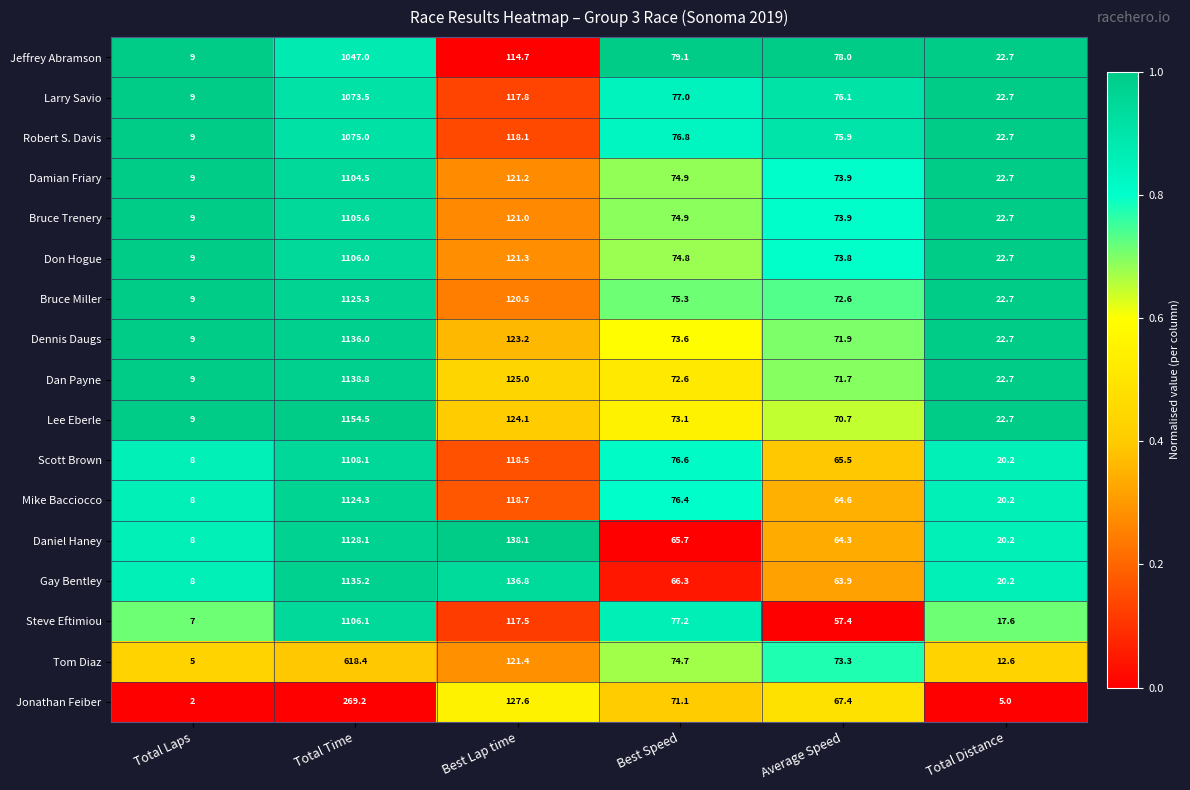

What is the difference between the maximum and second lowest values in the Bruce Trenery series?

1082.9